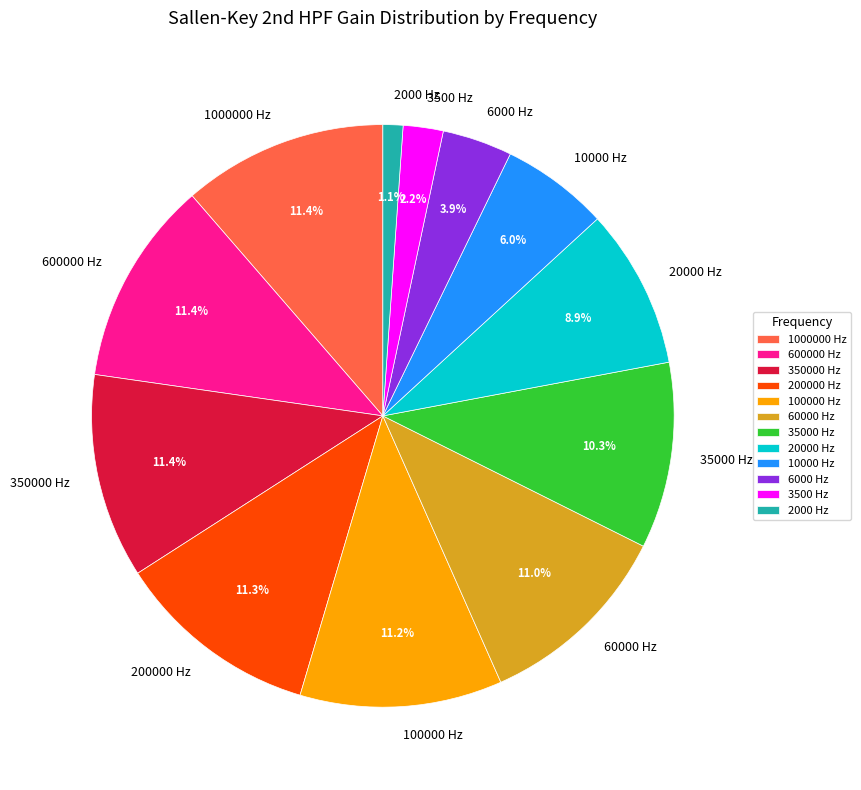

Do 60000 Hz and 1000000 Hz together represent more than half of the pie?

No